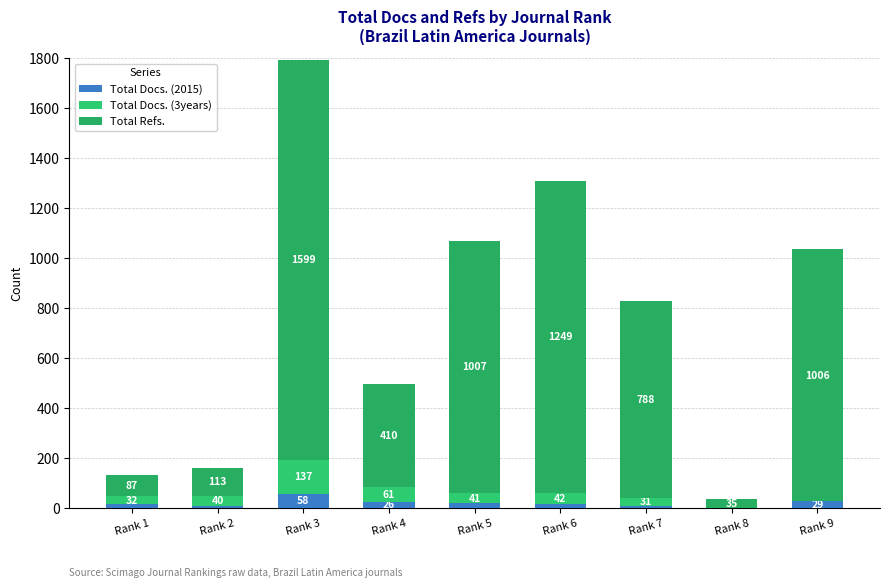

What is the sum of the Total Docs. (2015) values at Rank 4 and Rank 8?

27